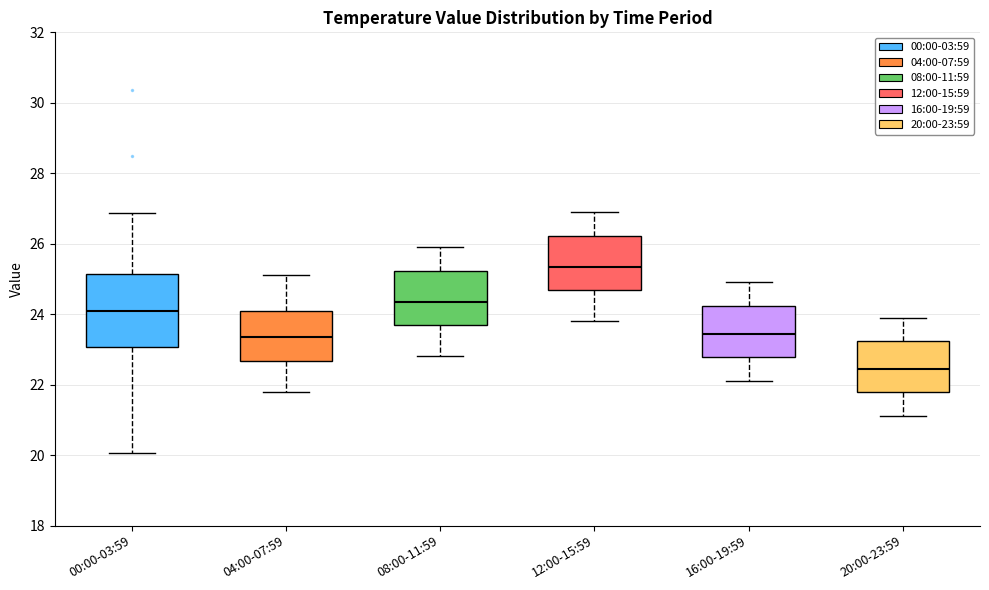

Which box is the tallest, from its lower edge to its upper edge?

00:00-03:59